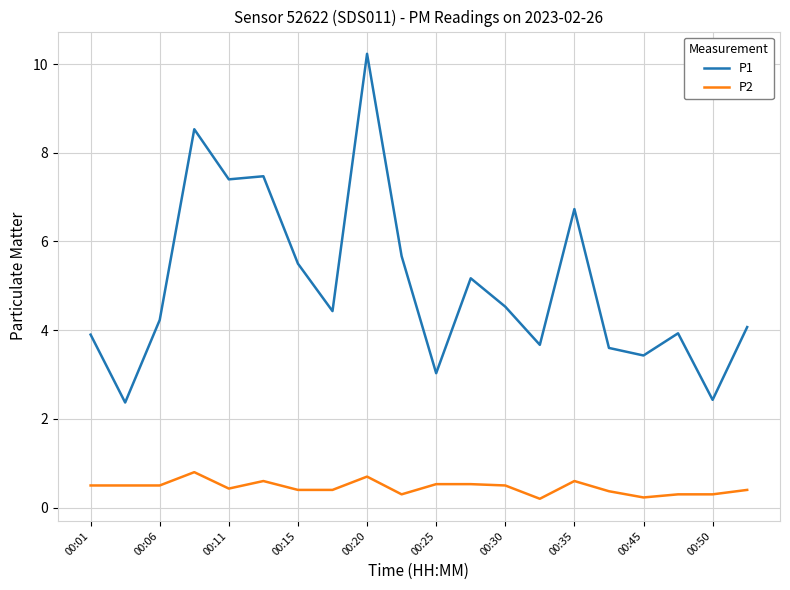

Which series has the largest range (max minus min)?

P1